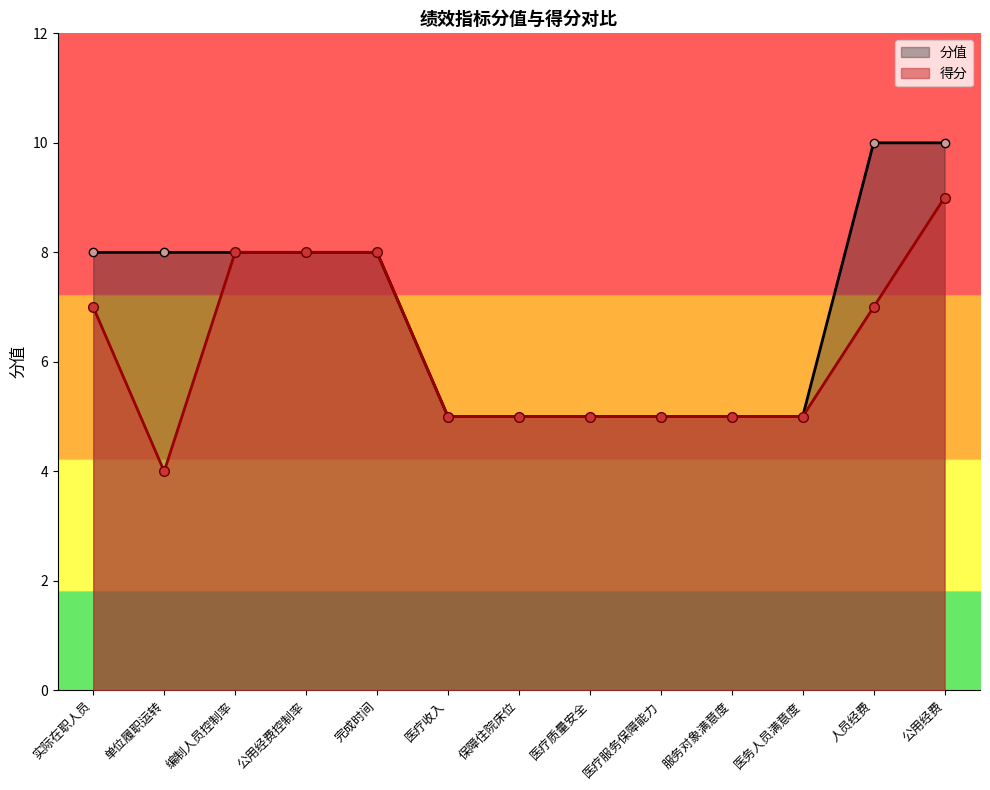

The value of 分值 at 医疗服务保障能力 is 5. True or false?

True